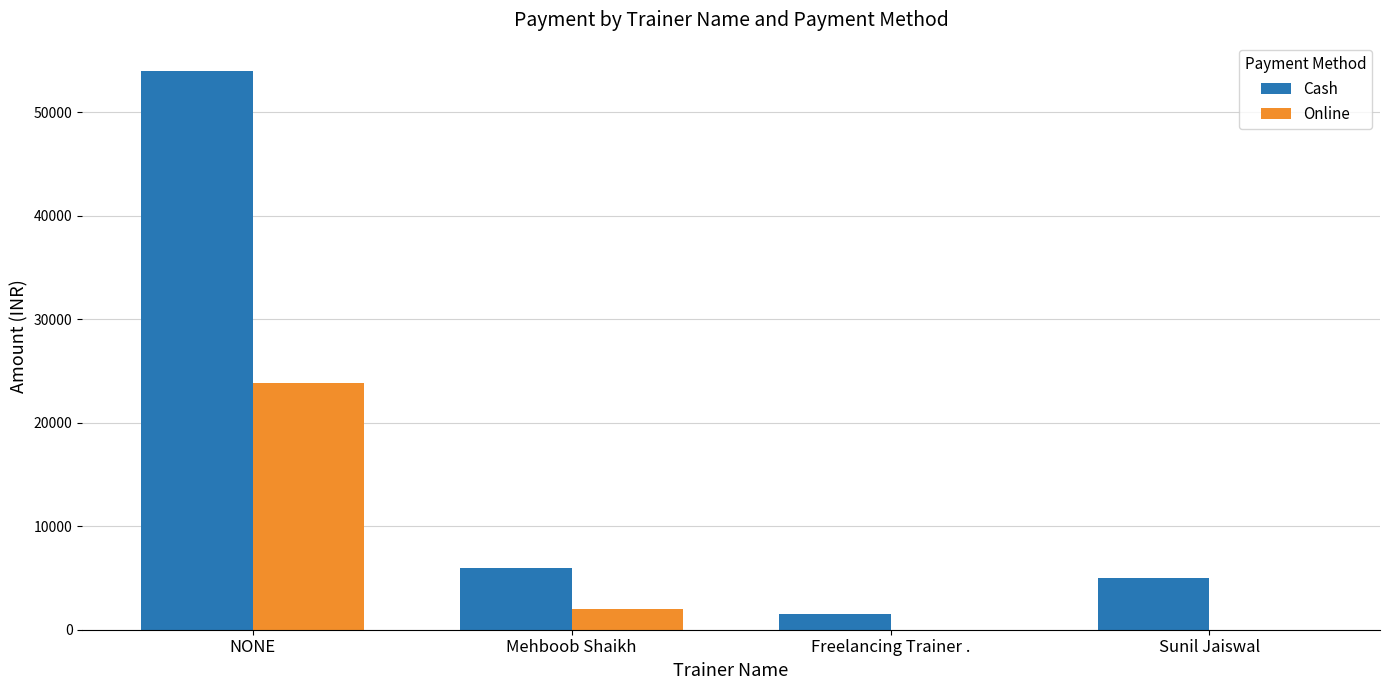

Between NONE and Sunil Jaiswal, which series saw the biggest shift?

Cash